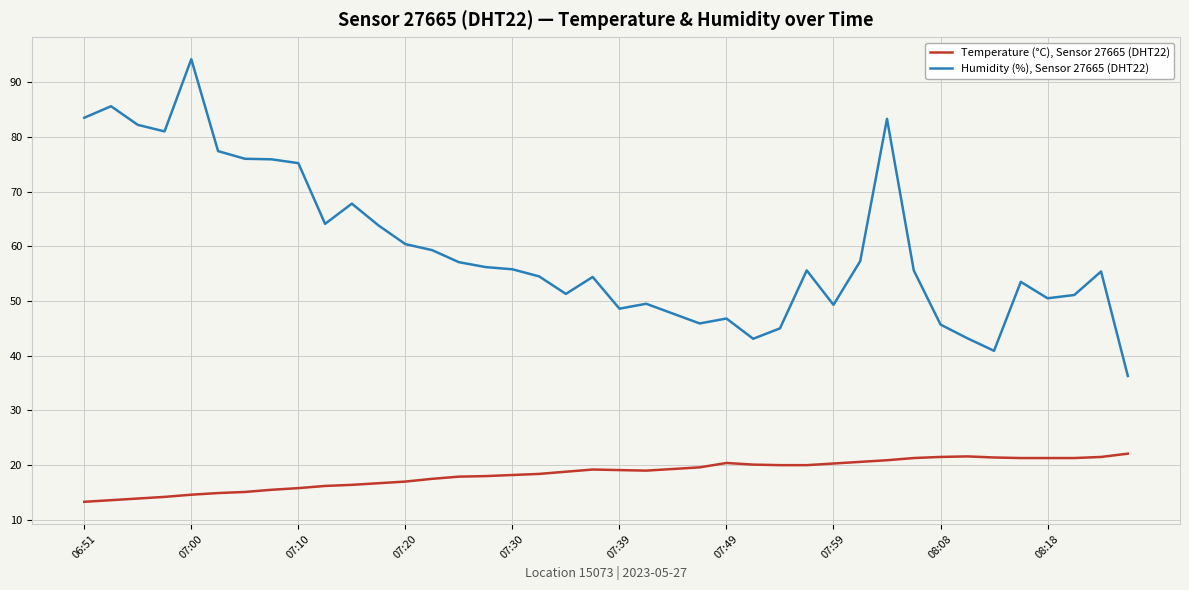

True or false: Temperature (°C), Sensor 27665 (DHT22) and Humidity (%), Sensor 27665 (DHT22) intersect in this chart.

False